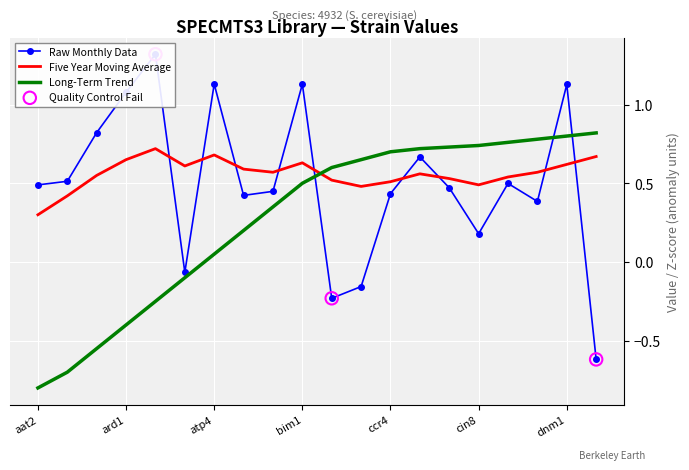

Is it true that Five Year Moving Average equals 0.4 at aat2?

False